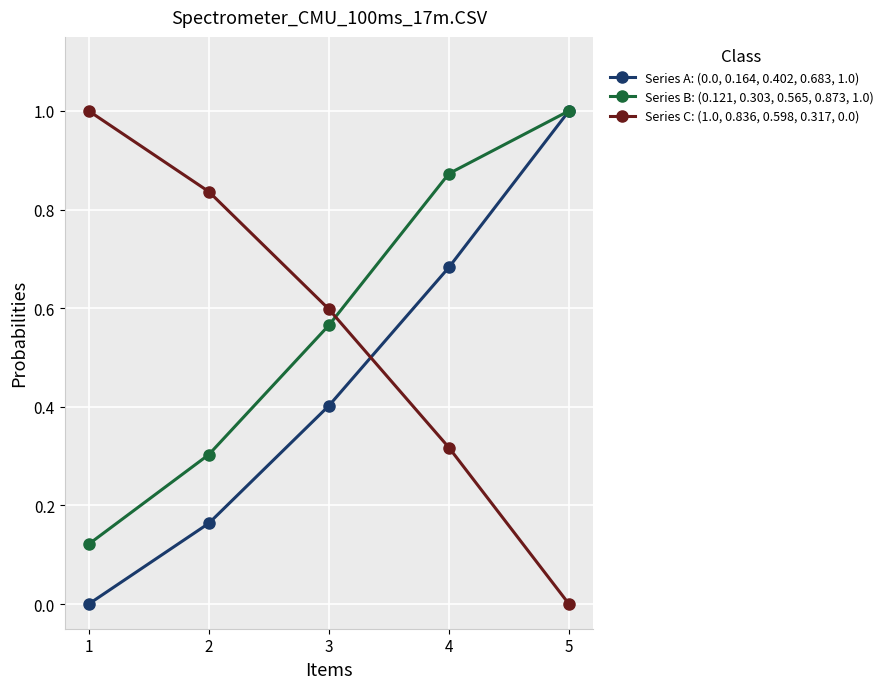

What is the value of the Series C: (1.0, 0.836, 0.598, 0.317, 0.0) point at the 1st from the left?

1.0